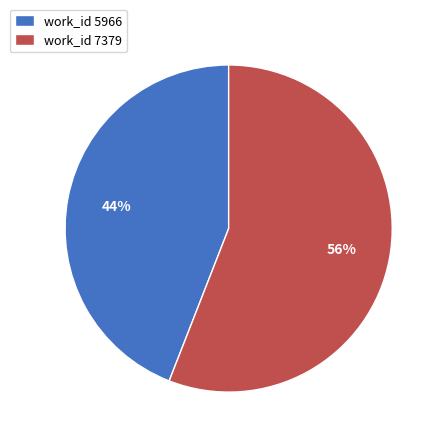

How many segments does this pie chart have?

2